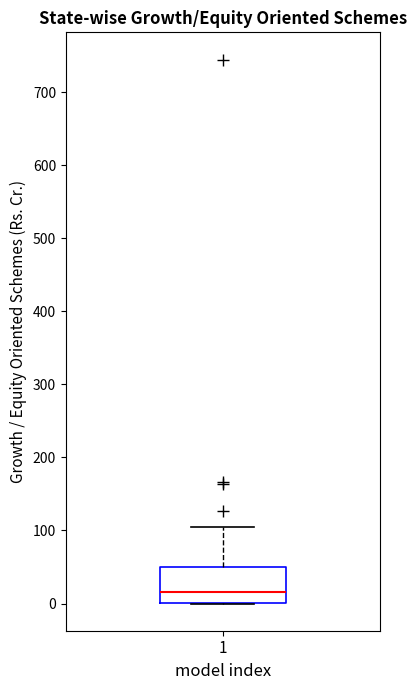

Transcribe this box plot: give where the median line is, the range the box spans, and where the two whiskers end, as read against the y-axis. The values are not printed on the chart, so give them approximately, as read against the axis.

median 20, box 0 to 50, whiskers 0 to 100